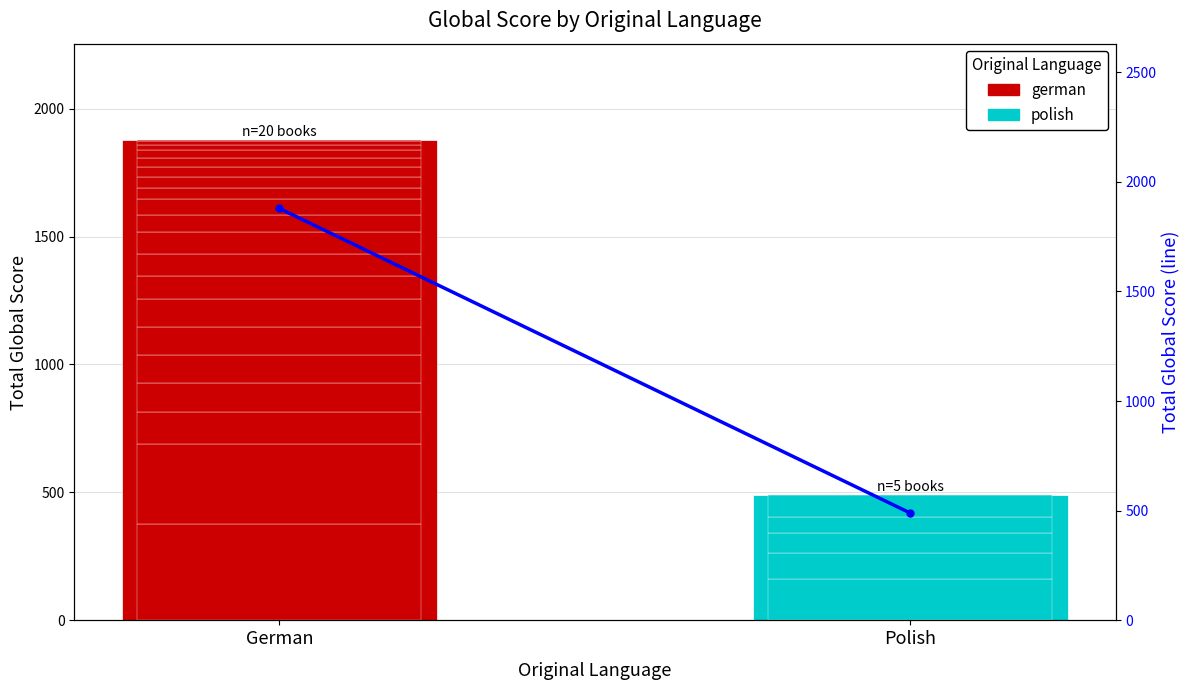

Is it true that the value at Polish is 489?

True